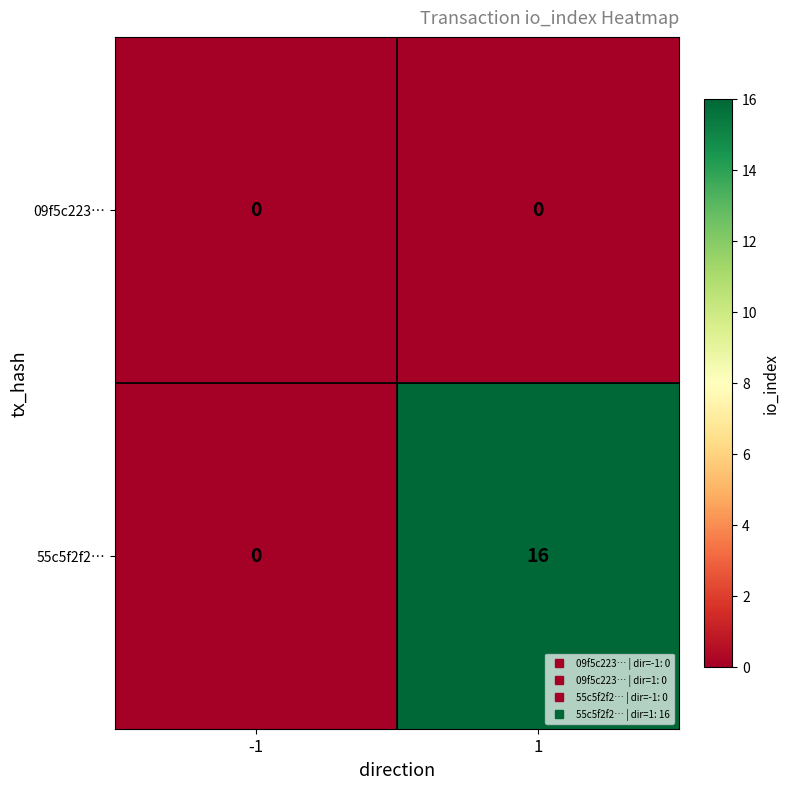

What is the maximum value shown in the chart?

16